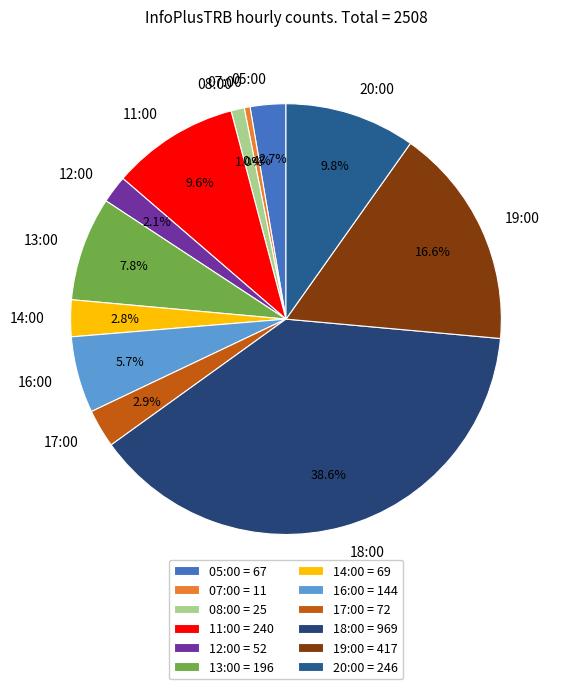

Count the number of slices in the pie.

12